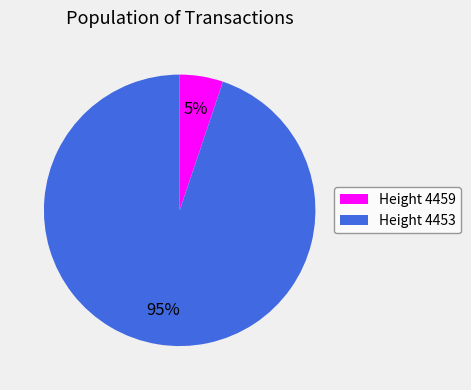

What percentage is the Height 4453 slice, to the nearest percent?

95%